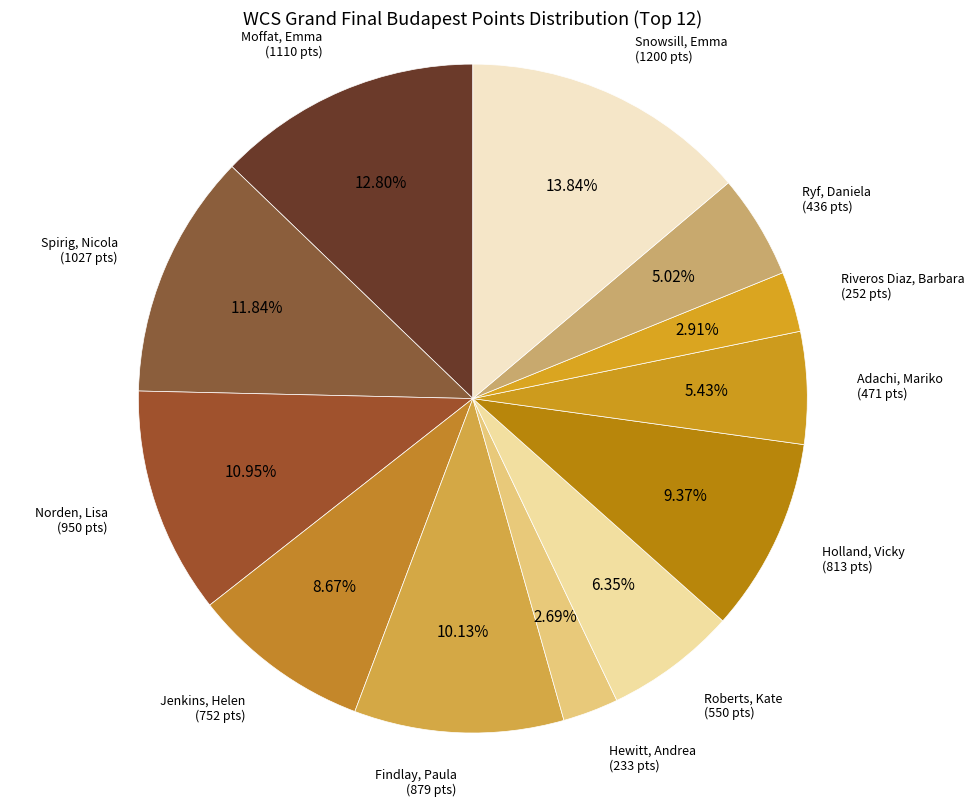

To the nearest percent, what is the average slice percentage?

8%